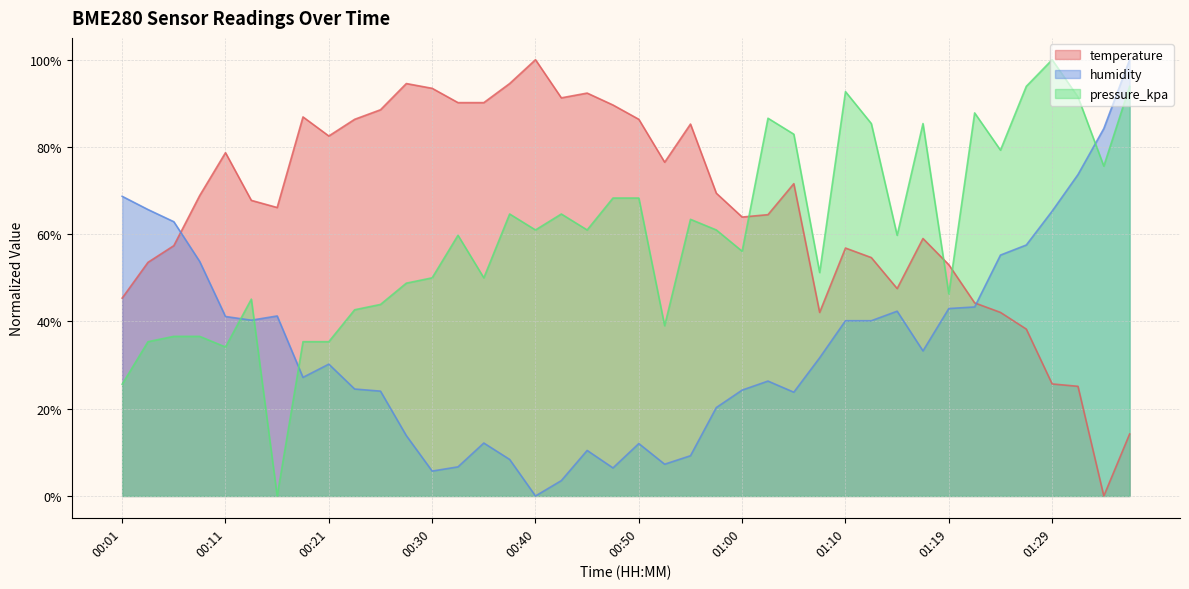

Is the value of humidity at 01:27 greater than the value of temperature at 00:50?

No